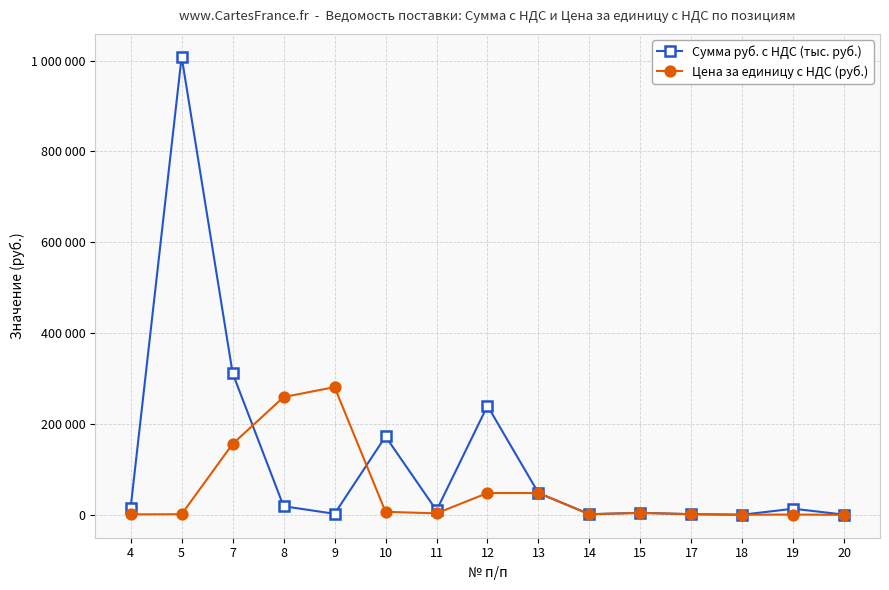

At how many categories does at least one series exceed 34050?

7